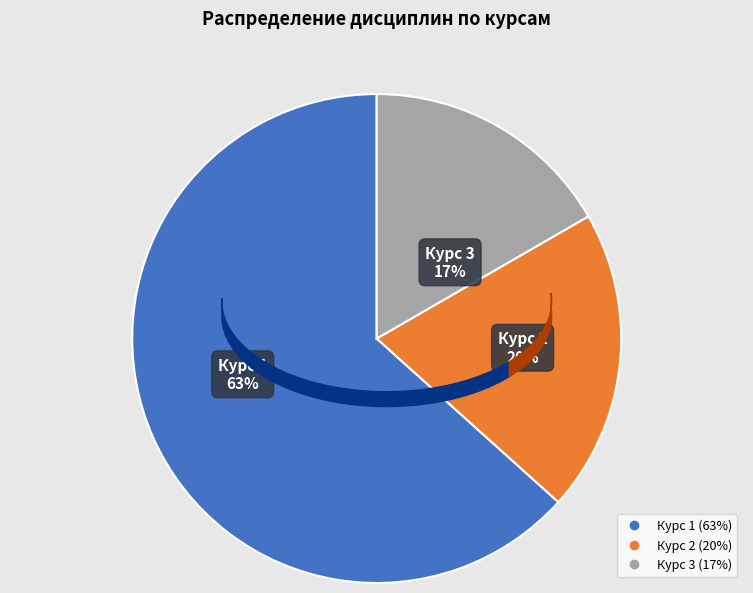

The Курс 3 slice represents 24% of the pie. True or false?

False